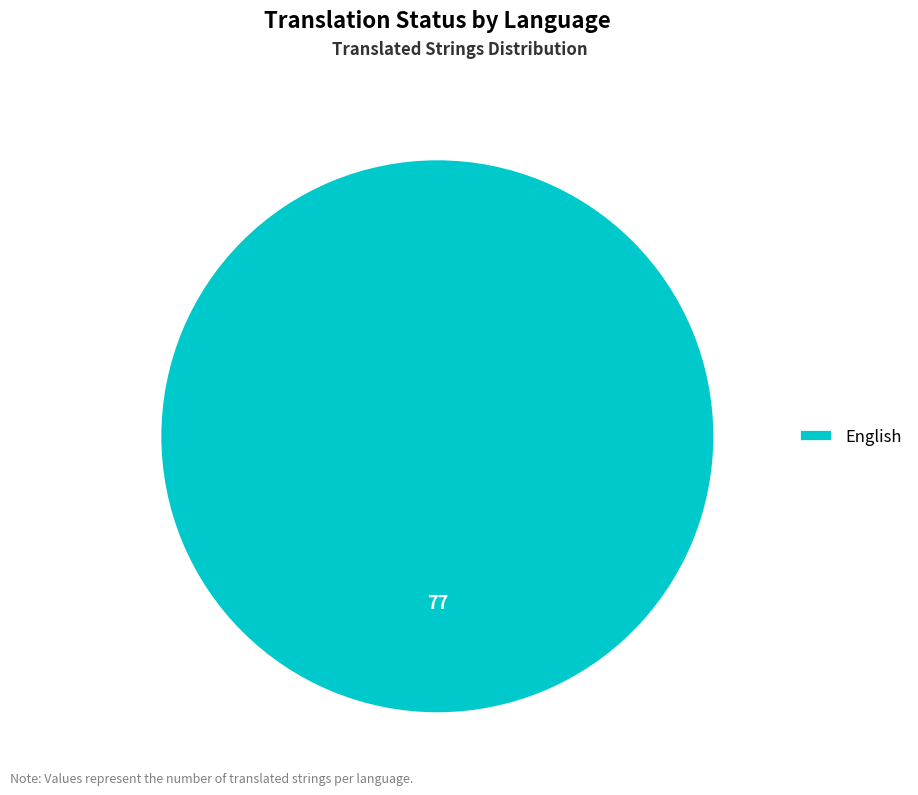

Does any single category account for the majority?

Yes